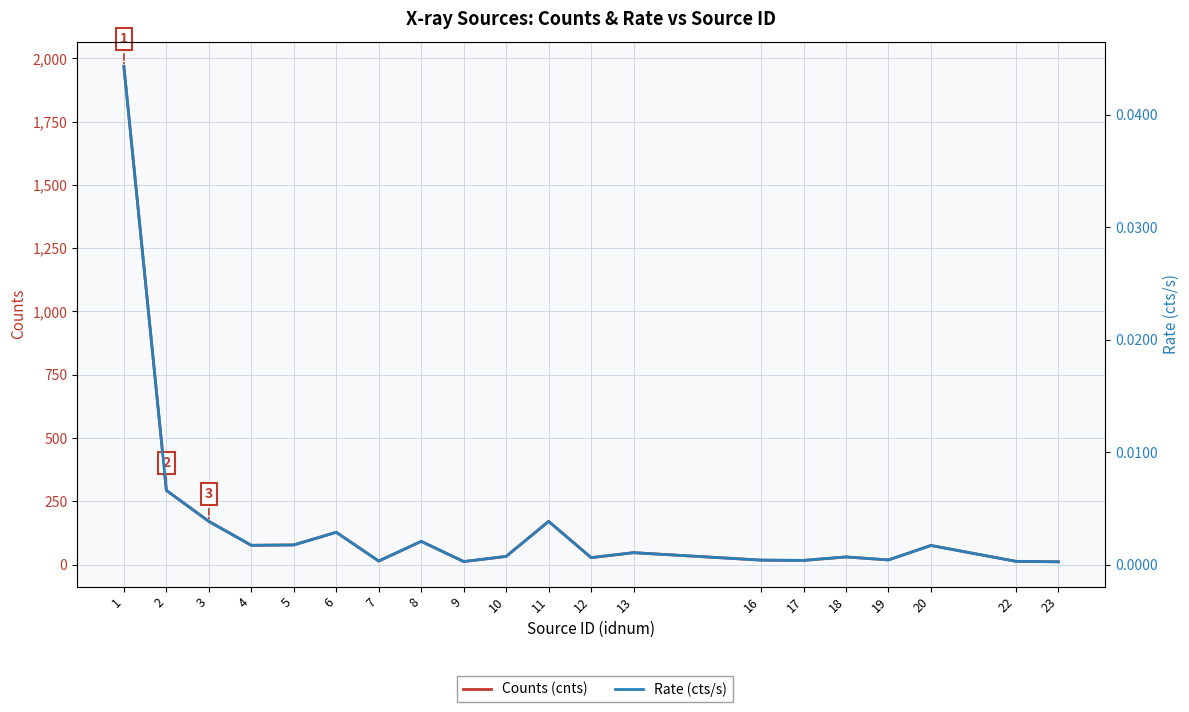

List the series in order of their peak value, lowest first.

Rate (cts/s), Counts (cnts)